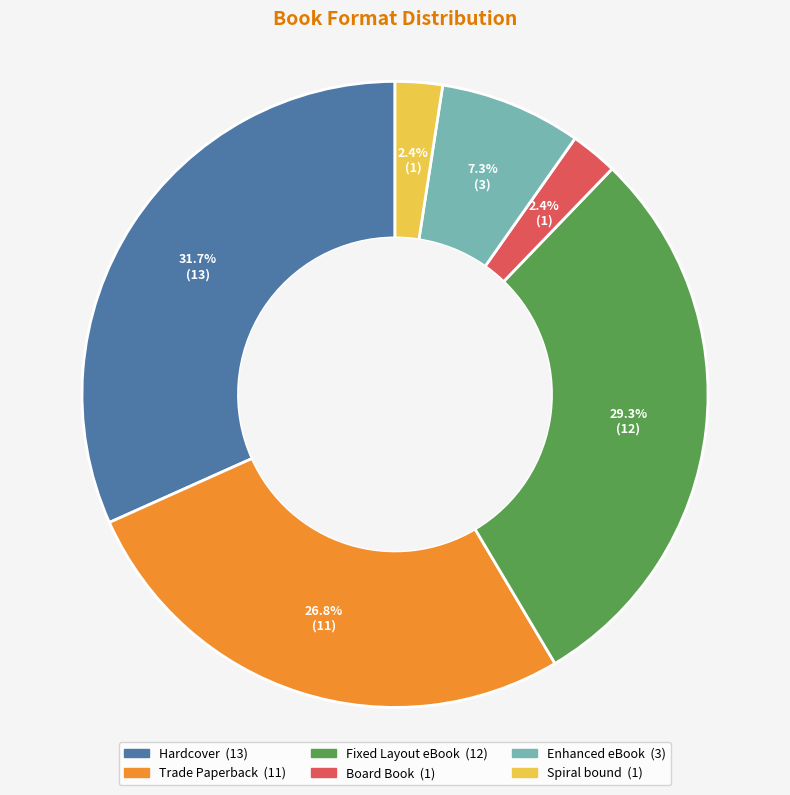

Is it true that Hardcover is 32% of the pie?

True